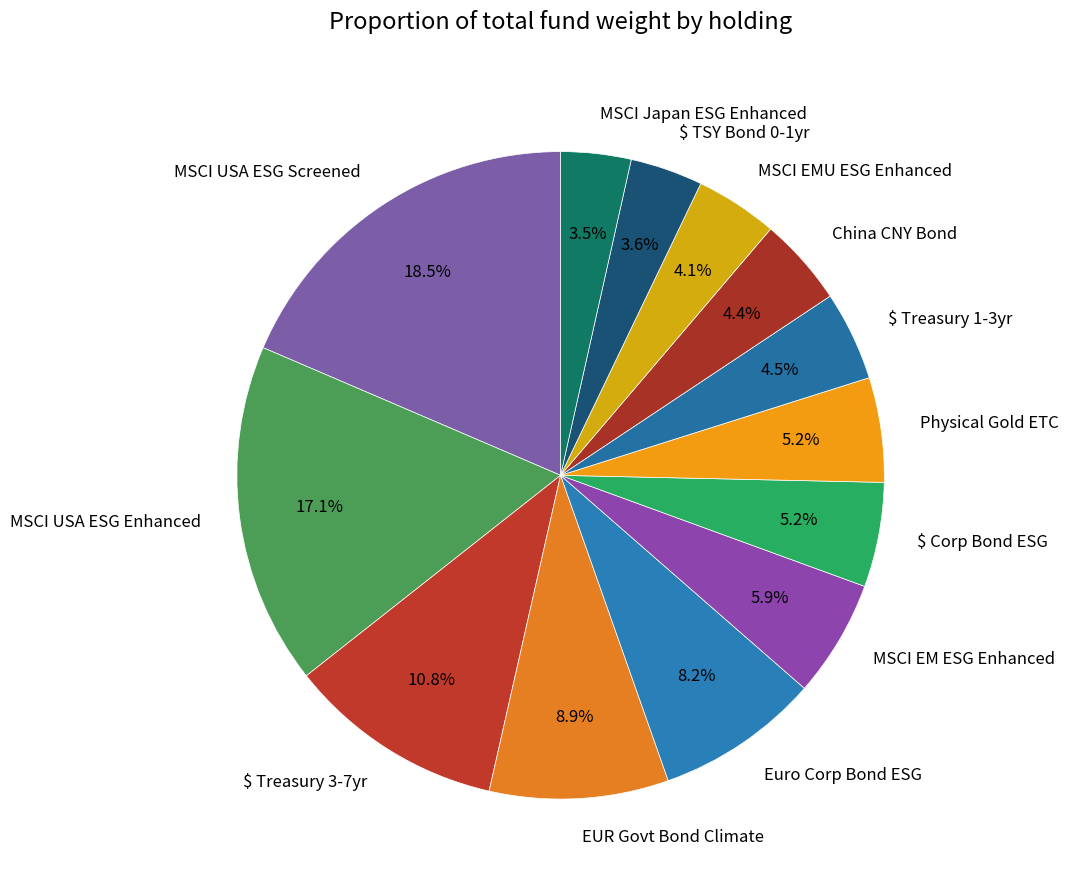

What percentage do $ Corp Bond ESG and MSCI USA ESG Enhanced together represent?

22.3%